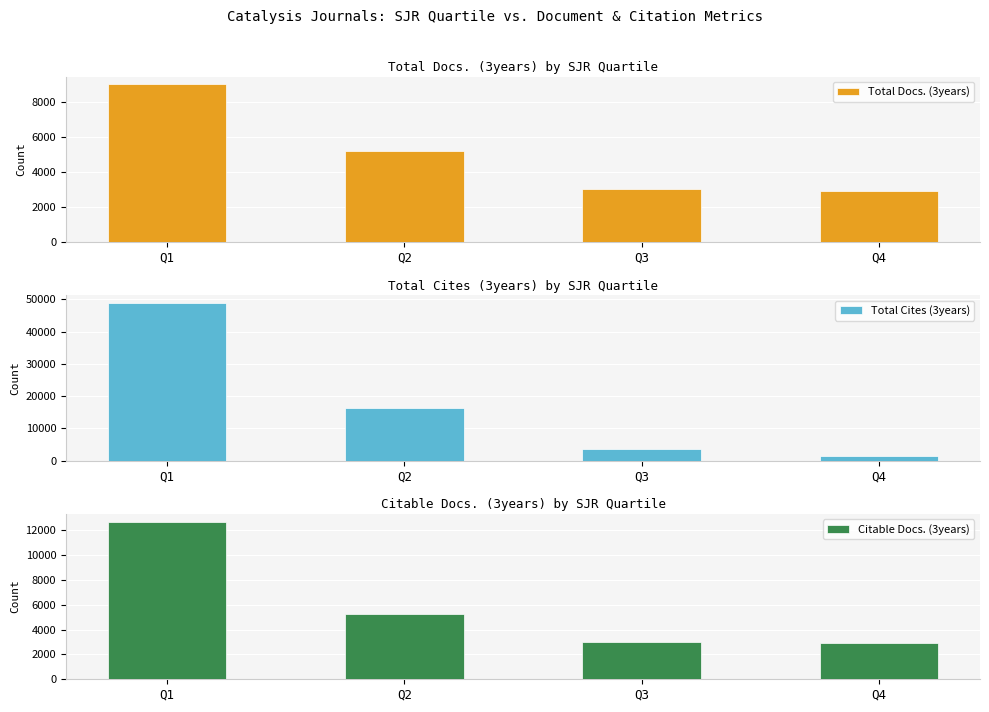

How many data points does each series have?

4